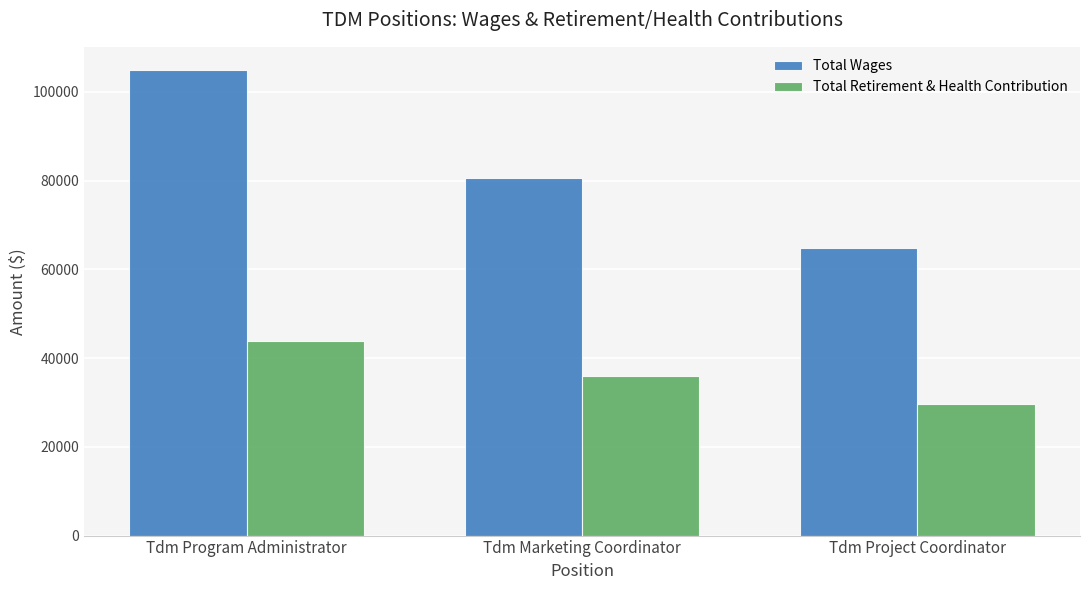

What is the maximum value shown in the chart?

104914